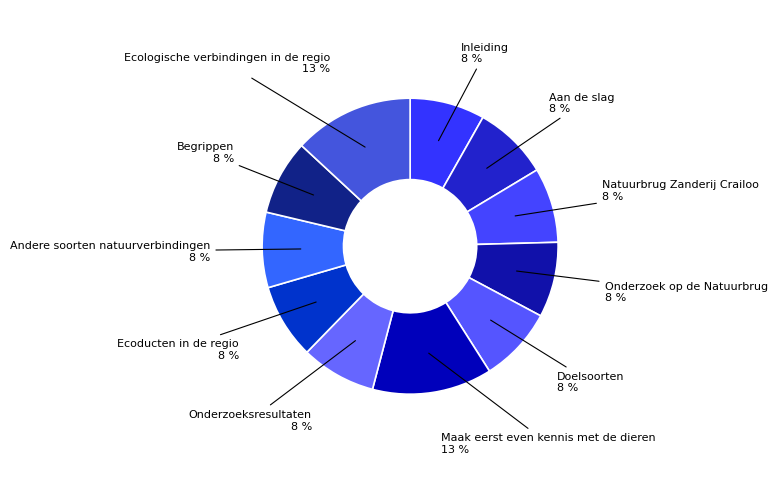

Combined, do Ecoducten in de regio and Inleiding account for over 50%?

No